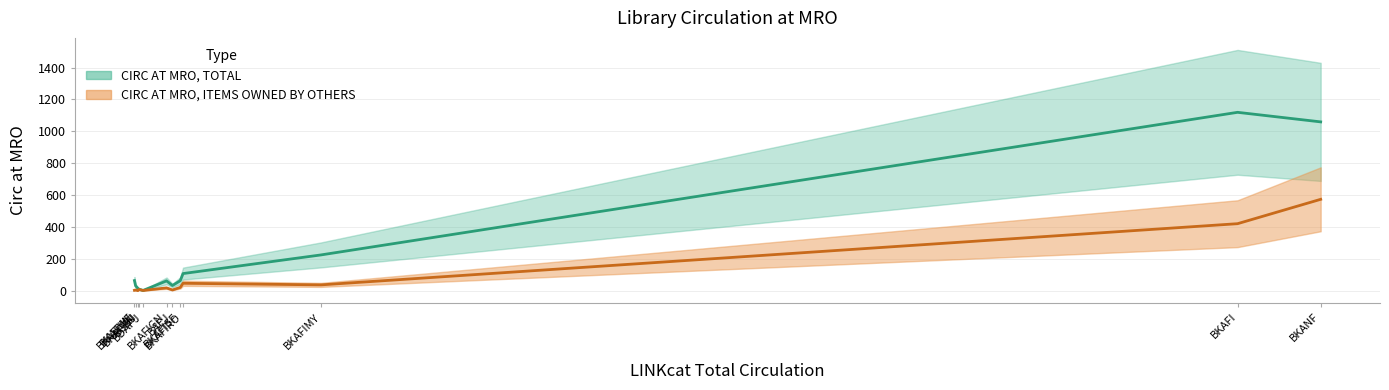

How many series are shown in this chart?

2